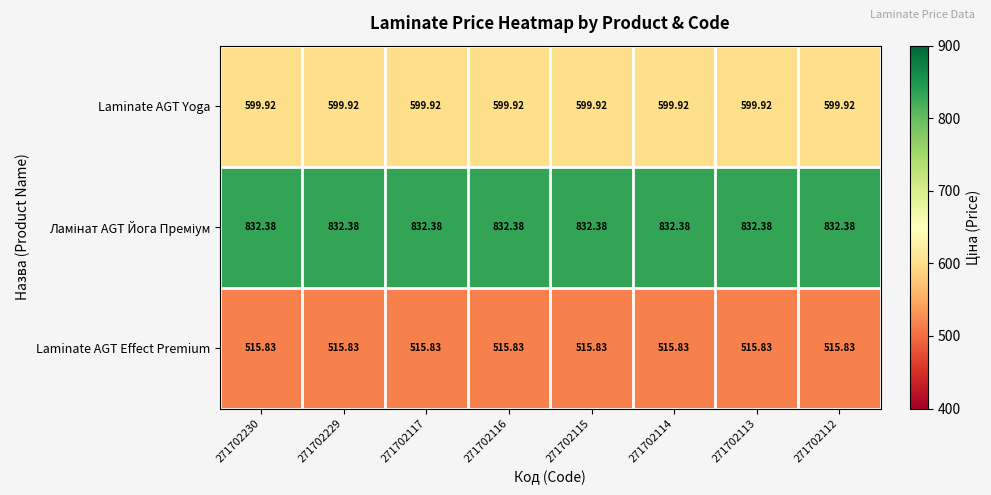

Is the value of Laminate AGT Effect Premium at 271702116 greater than the value of Laminate AGT Yoga at 271702116?

No